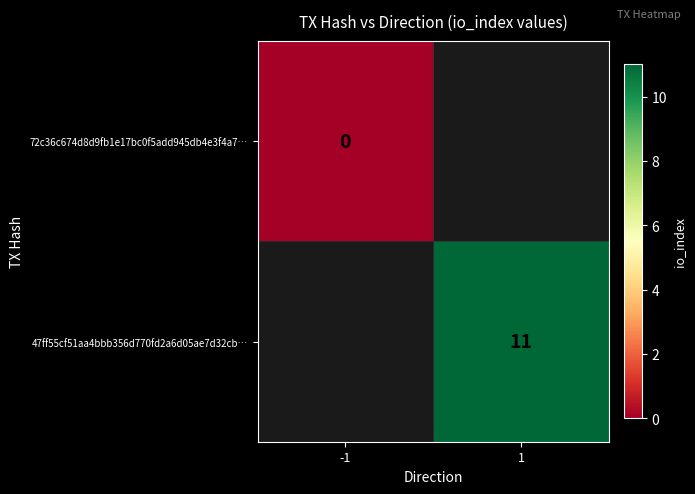

The 47ff55cf51aa4bbb356d770fd2a6d05ae7d32cb… series shows 5 at 1. True or false?

False